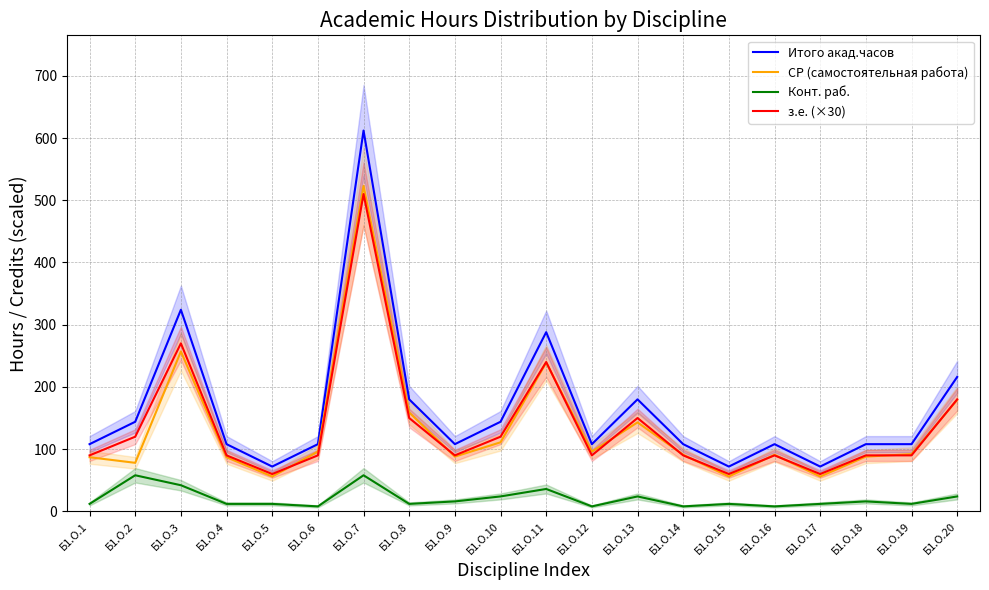

How many distinct data groups are displayed?

4